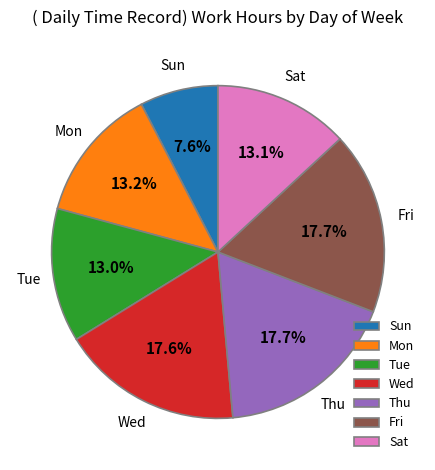

Does any single category account for the majority?

No